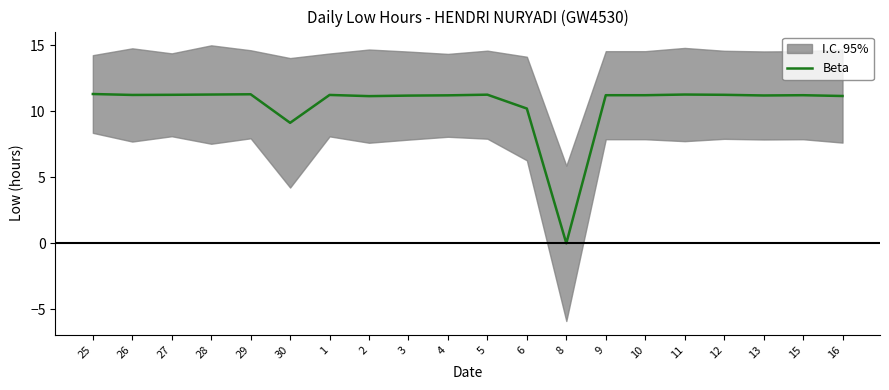

At which label does the data first exceed 11?

25